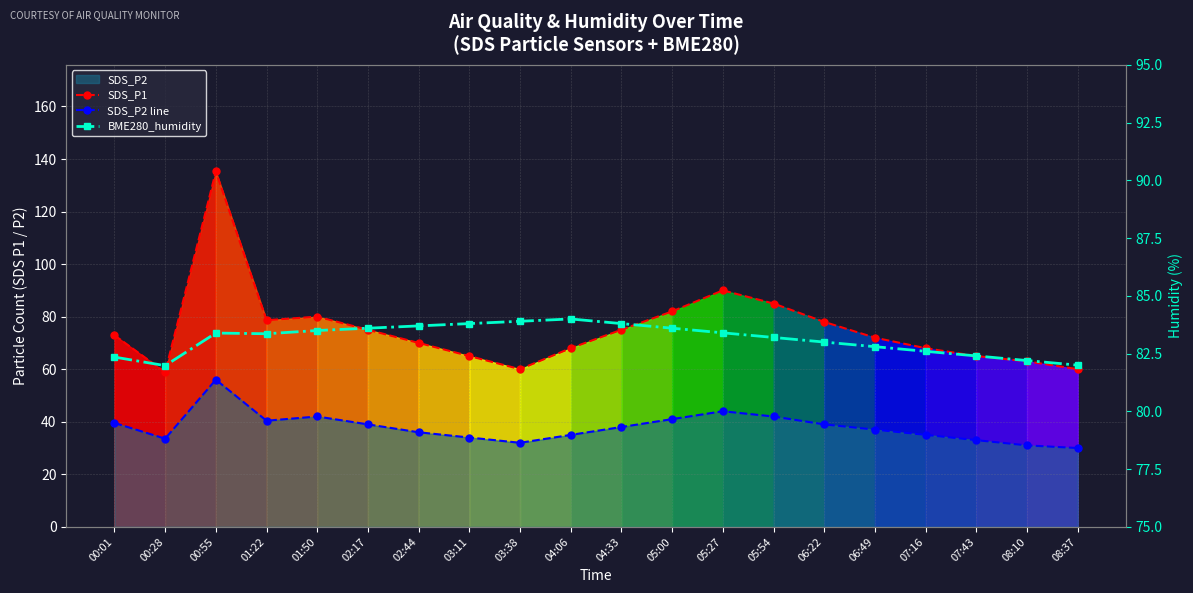

What is the sum of all SDS_P1 values?

1501.7